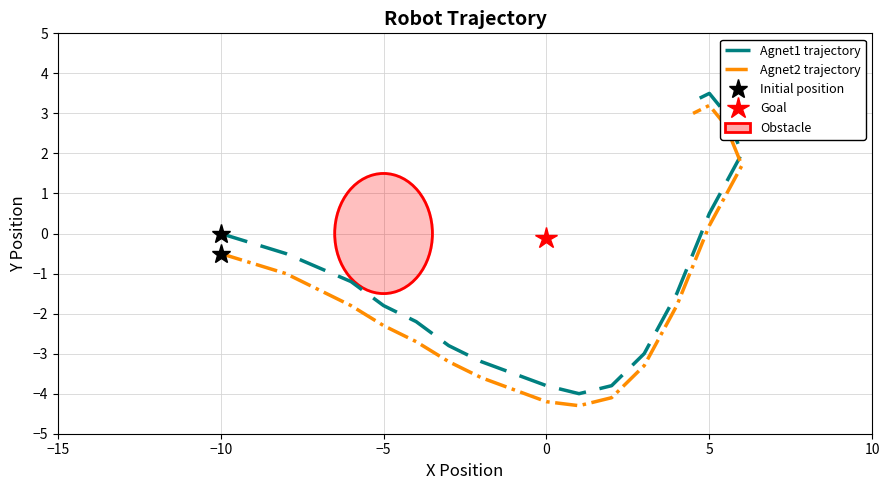

True or false: Agnet2 trajectory has a value of 0.1 at 5.

False